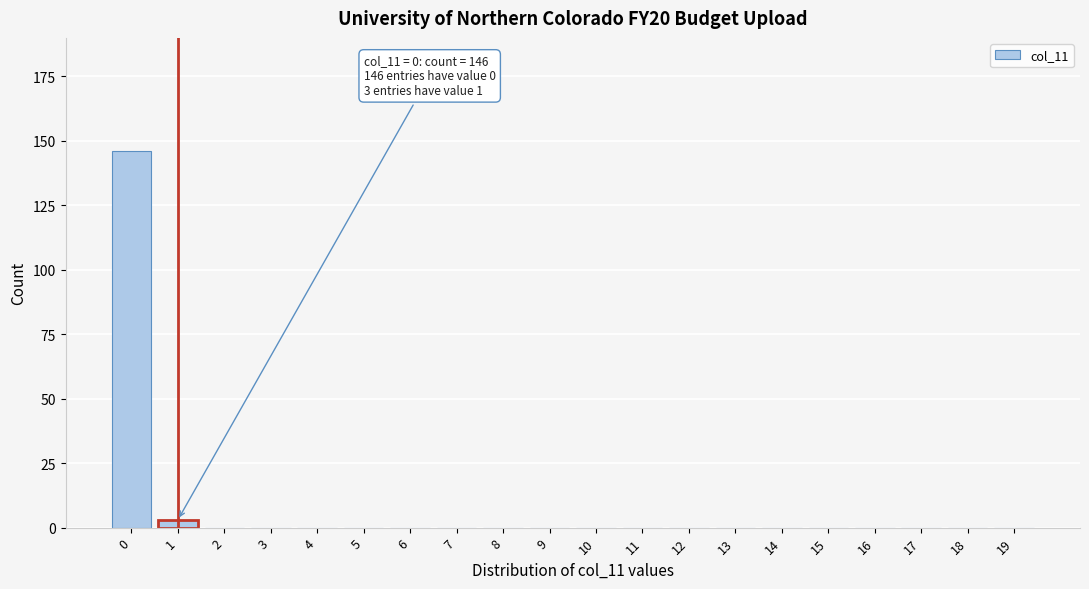

Reading left to right, what are all the values shown in this chart?

0=146	1=3	2=0	3=0	4=0	5=0	6=0	7=0	8=0	9=0	10=0	11=0	12=0	13=0	14=0	15=0	16=0	17=0	18=0	19=0